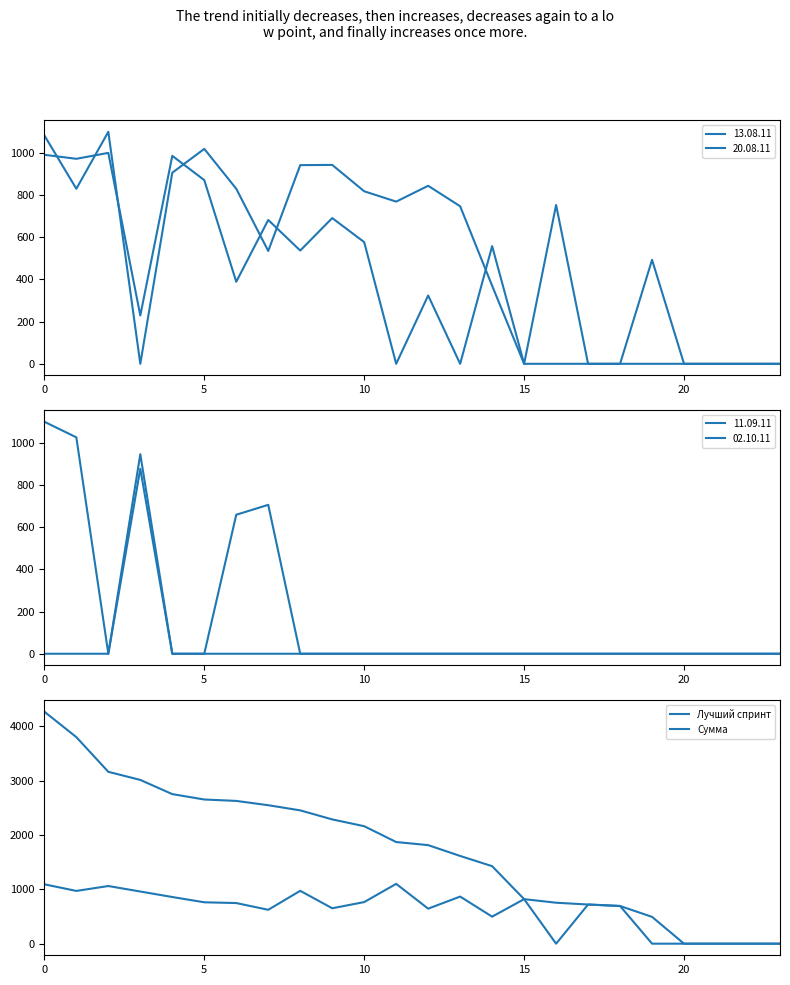

The Сумма series shows 693 at 18. True or false?

True